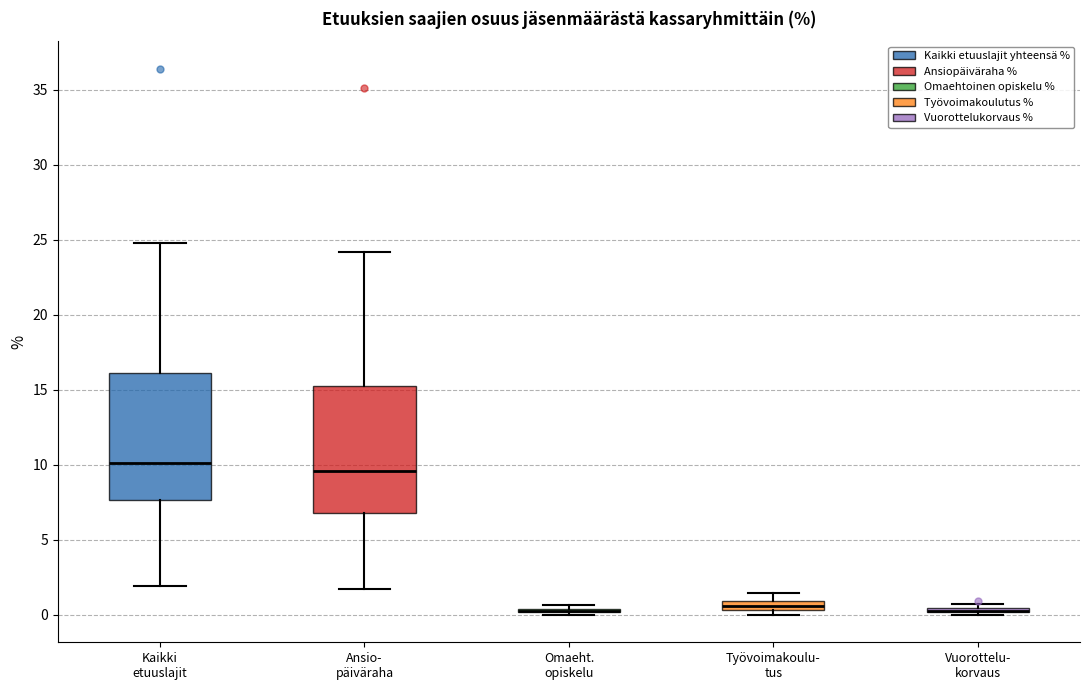

Where is the upper edge of the box for Vuorottelu- korvaus on the y-axis? The values are not printed on the chart, so give them approximately, as read against the axis.

0.5